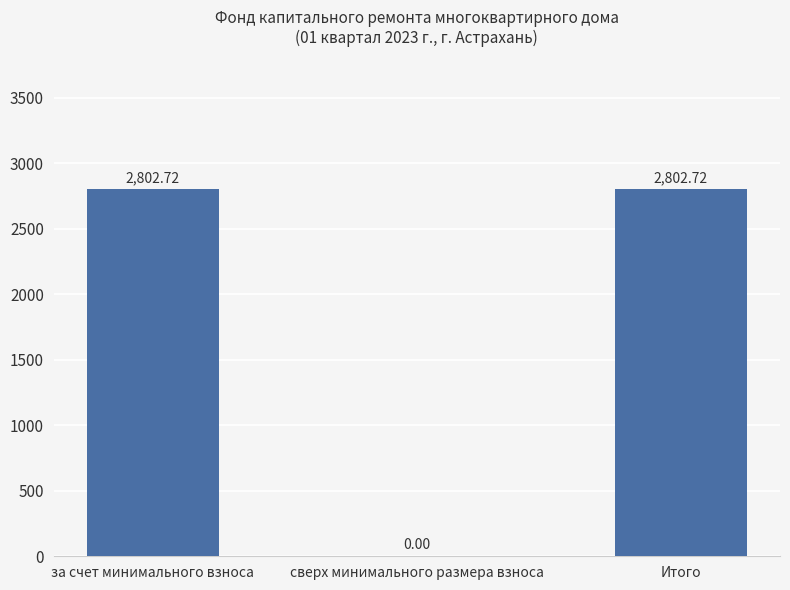

Is it true that the value at за счет минимального взноса is 4007.8?

False